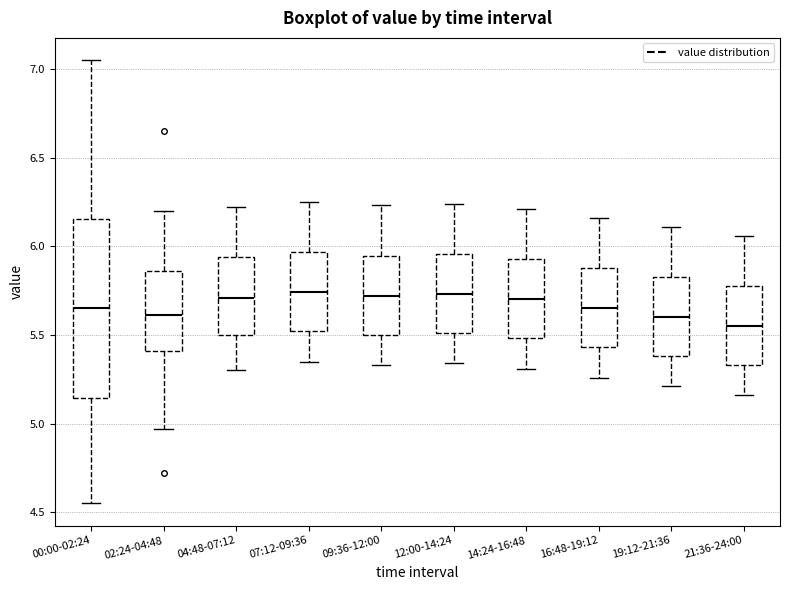

Reading left to right, transcribe this box plot: for each box, give where its median line is, the range the box spans, and where its two whiskers end, as read against the y-axis. The values are not printed on the chart, so give them approximately, as read against the axis.

00:00-02:24: median 5.65, box 5.15 to 6.15, whiskers 4.55 to 7.05
02:24-04:48: median 5.60, box 5.40 to 5.85, whiskers 4.95 to 6.20
04:48-07:12: median 5.70, box 5.50 to 5.95, whiskers 5.30 to 6.20
07:12-09:36: median 5.75, box 5.50 to 5.95, whiskers 5.35 to 6.25
09:36-12:00: median 5.70, box 5.50 to 5.95, whiskers 5.35 to 6.25
12:00-14:24: median 5.75, box 5.50 to 5.95, whiskers 5.35 to 6.25
14:24-16:48: median 5.70, box 5.50 to 5.95, whiskers 5.30 to 6.20
16:48-19:12: median 5.65, box 5.45 to 5.90, whiskers 5.25 to 6.15
19:12-21:36: median 5.60, box 5.40 to 5.85, whiskers 5.20 to 6.10
21:36-24:00: median 5.55, box 5.35 to 5.80, whiskers 5.15 to 6.05